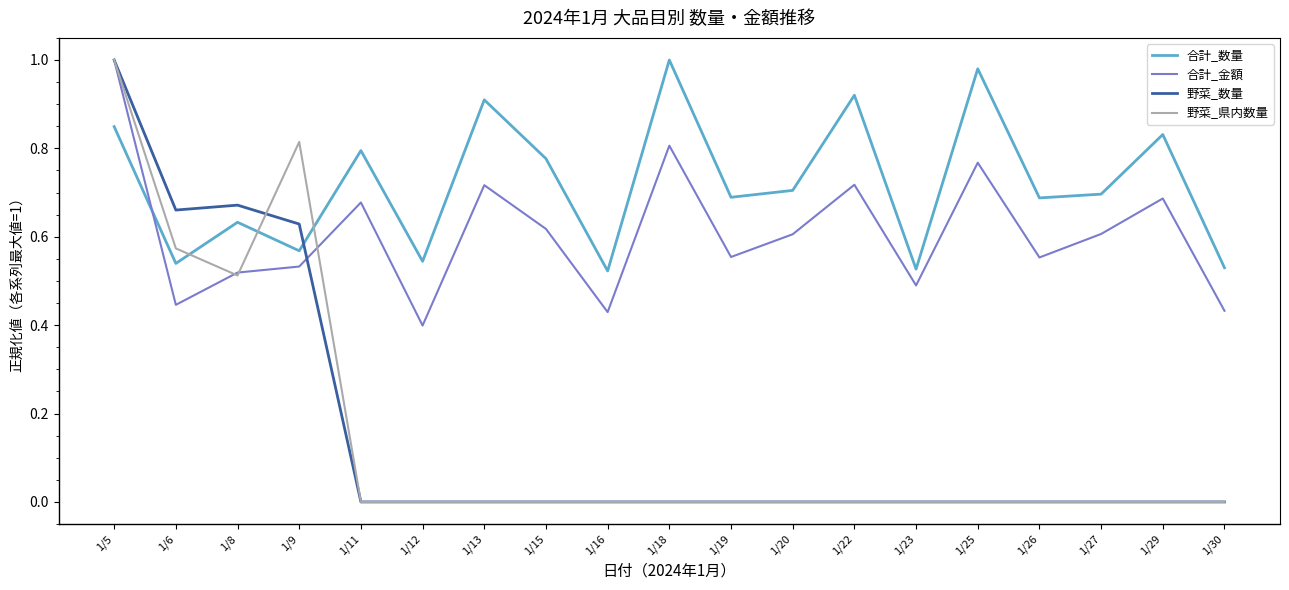

What are all the series names shown in the legend?

合計_数量, 合計_金額, 野菜_数量, 野菜_県内数量